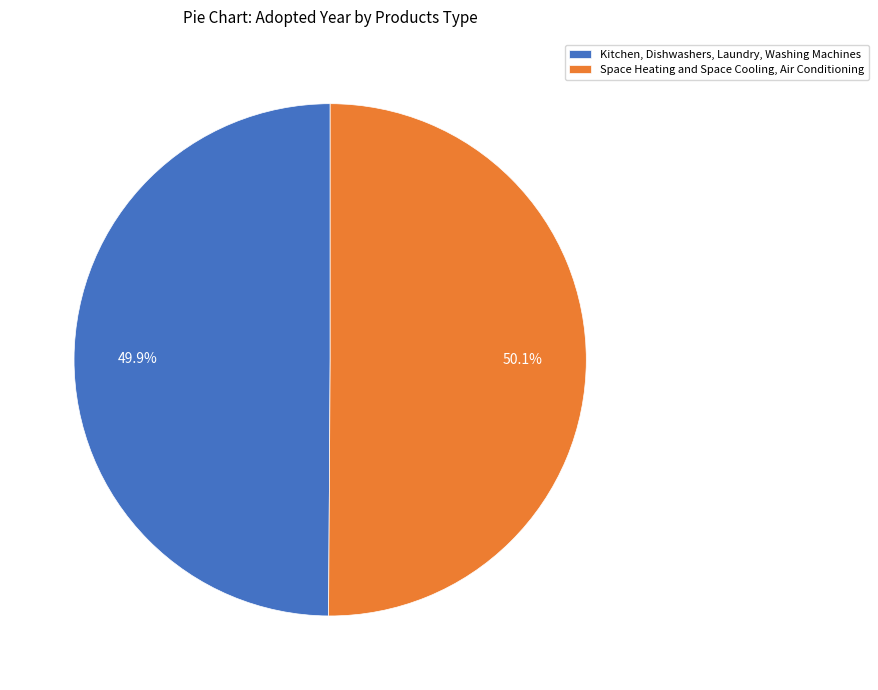

The Space Heating and Space Cooling, Air Conditioning slice represents 41% of the pie. True or false?

False